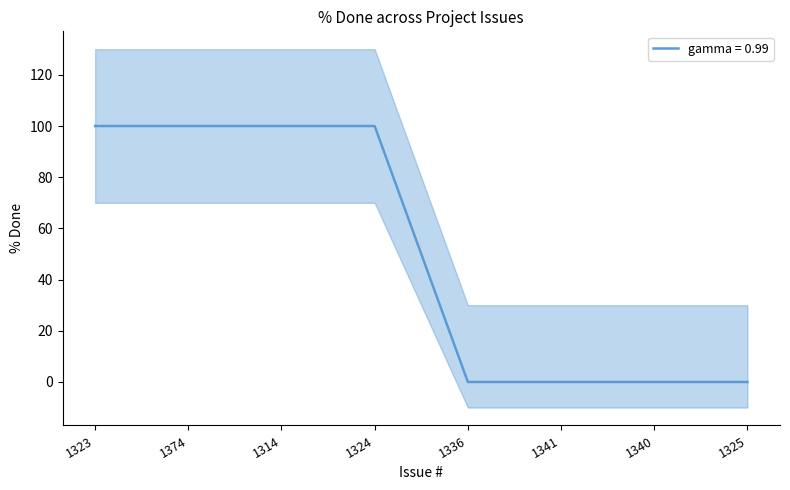

True or false: there are more than 1 points higher than both neighbors.

False